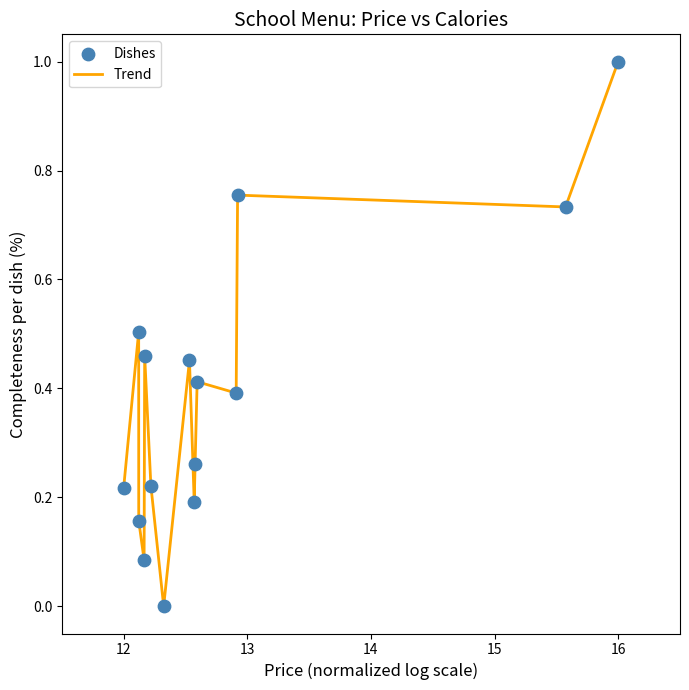

What is the difference between the maximum and minimum values?

1.0